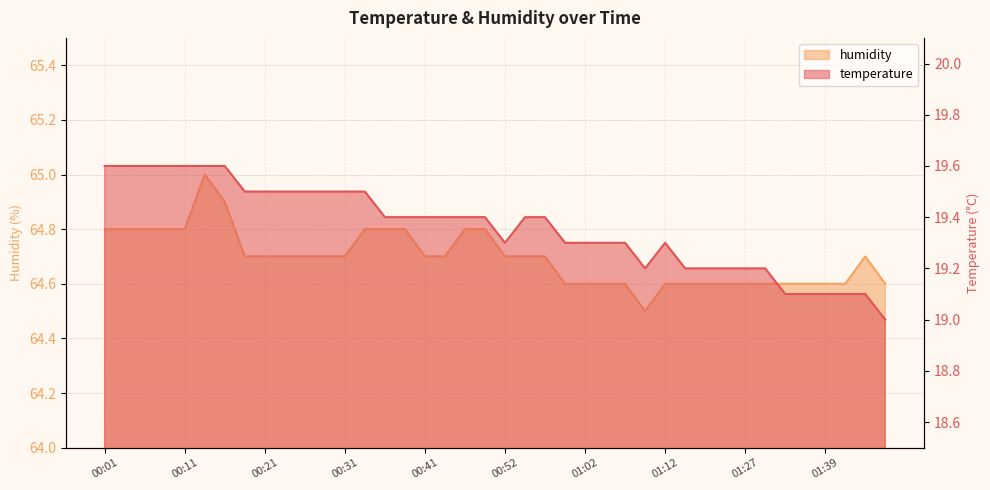

What is the approximate value of humidity at 00:44?

64.7